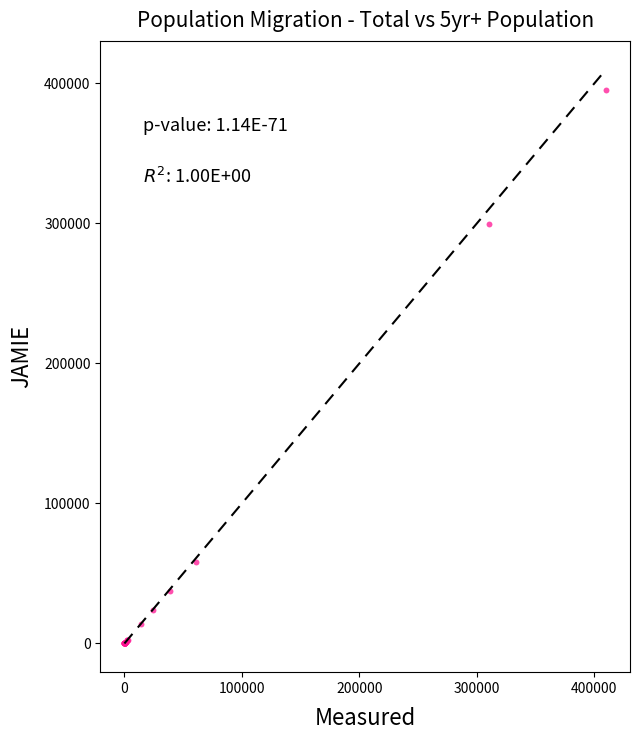

What Y value in the scatter plot is closest to 197494?

299461